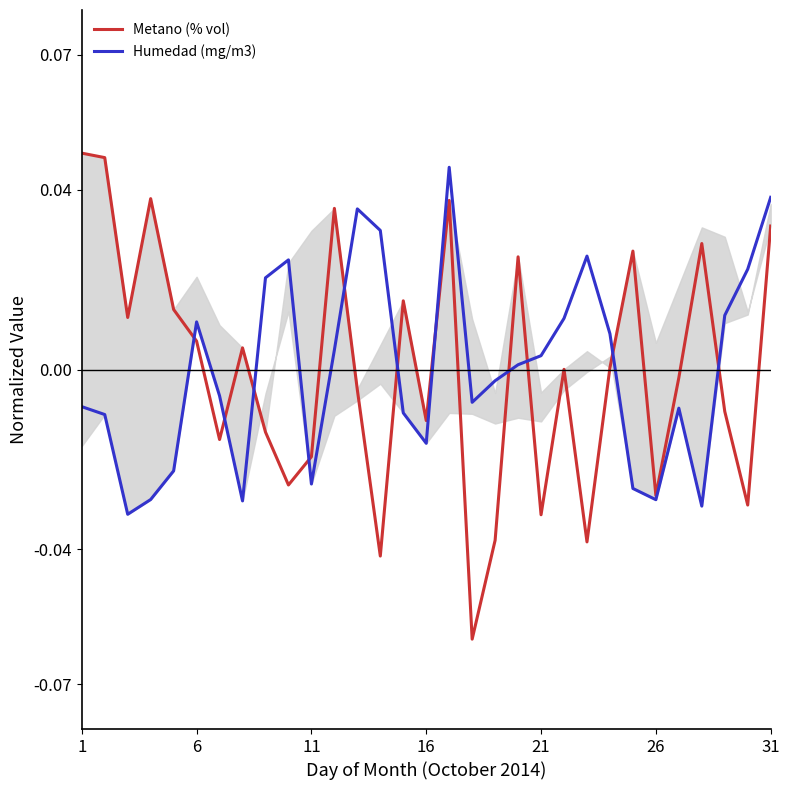

Rank the series at 9 from highest to lowest value.

Humedad (mg/m3), Metano (% vol)